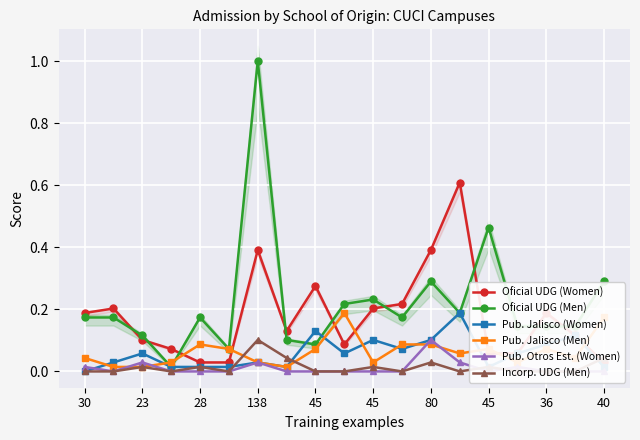

Is it true that Pub. Otros Est. (Women) equals 0.0 at 28?

True